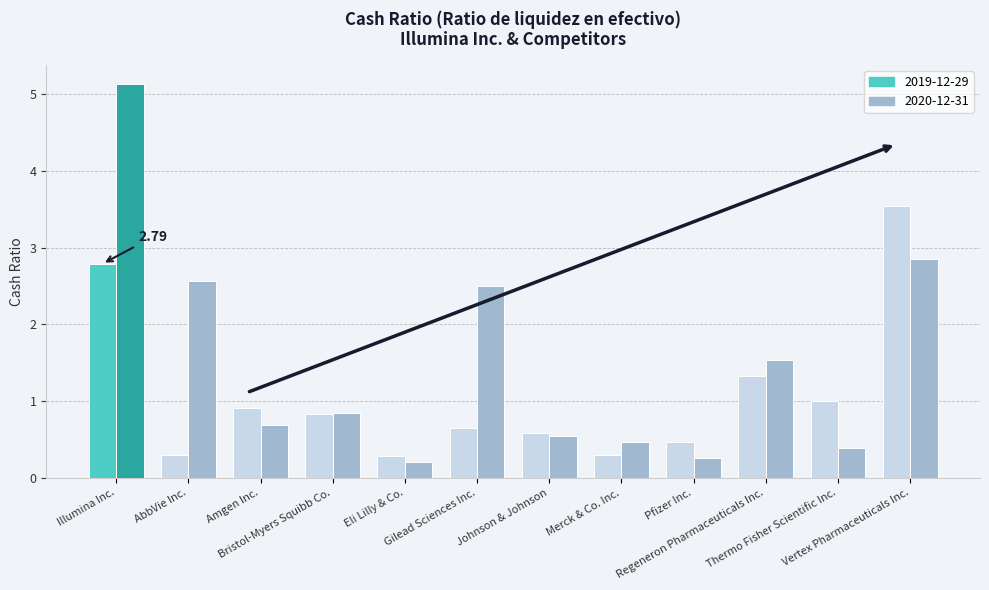

At Gilead Sciences Inc., list the series in order from largest to smallest.

2020-12-31, 2019-12-29